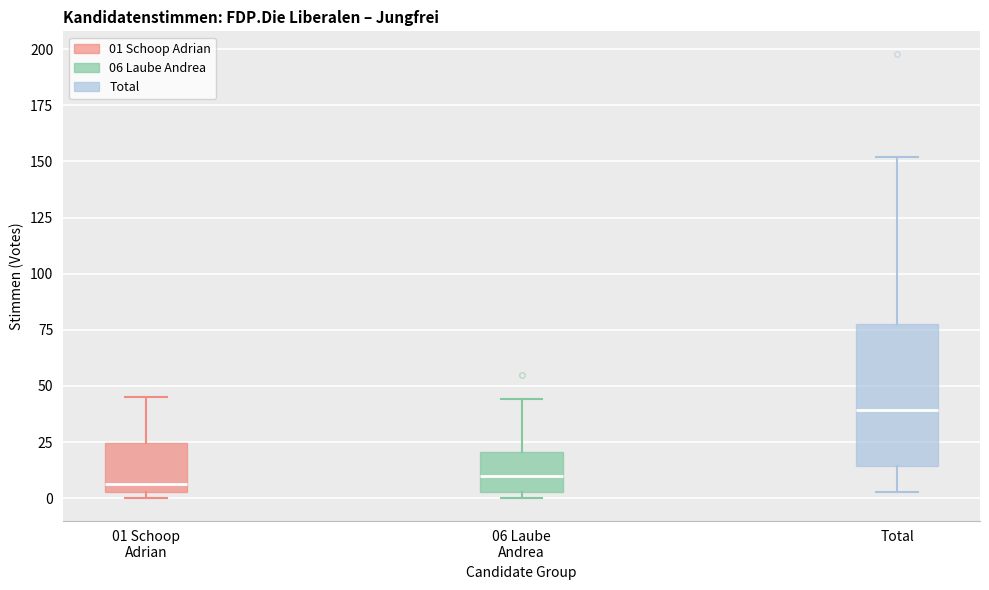

Which box is the tallest, from its lower edge to its upper edge?

Total